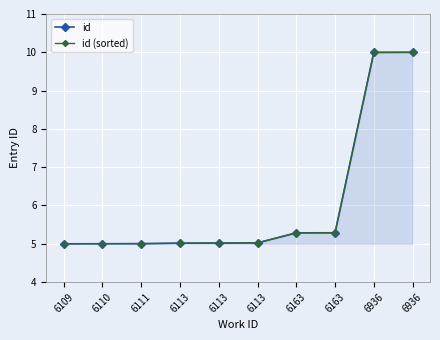

Reading right to left, what are all the values shown in this chart?

id: 10.0	10.0	5.3	5.3	5.0	5.0	5.0	5.0	5.0	5.0
id (sorted): 10.0	10.0	5.3	5.3	5.0	5.0	5.0	5.0	5.0	5.0